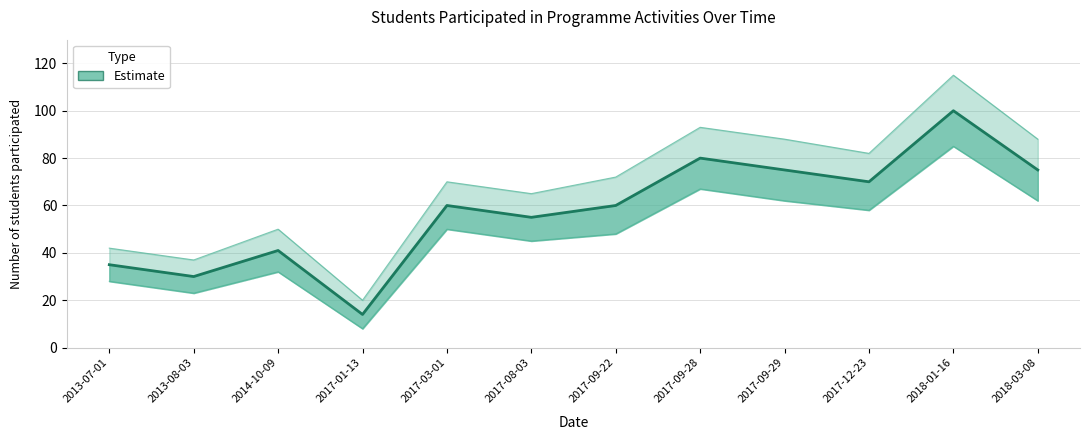

Is this an area chart (filled region under the line)?

No